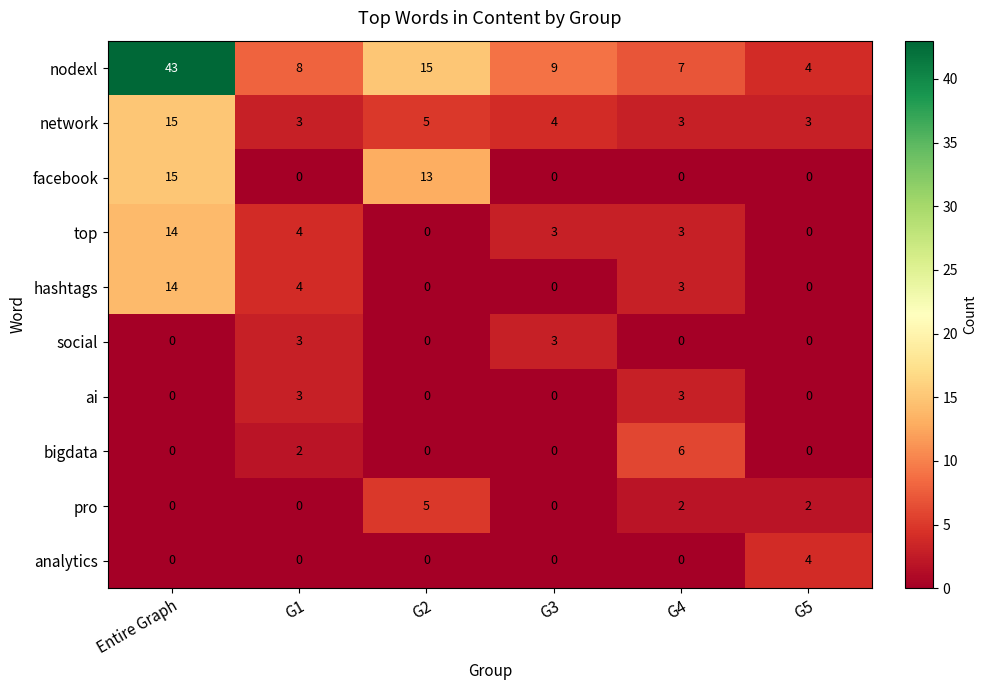

Count the number of categories in the chart.

6